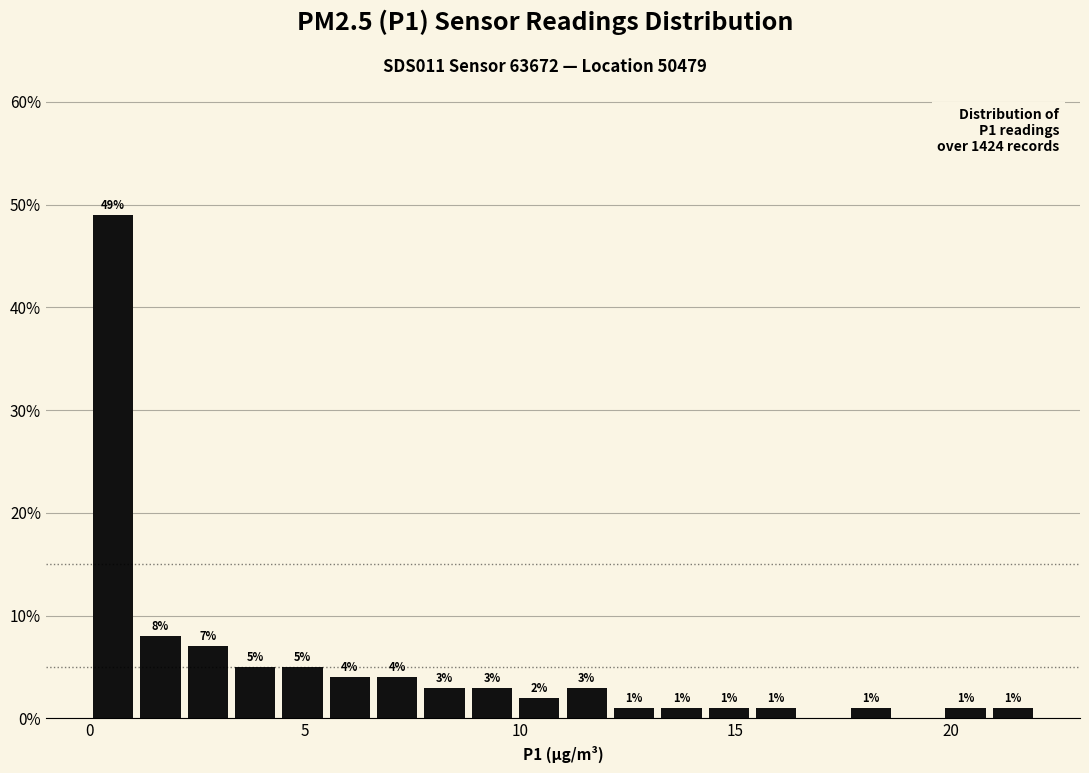

Read against the x-axis, roughly where is the centre of the tallest bar?

0.5